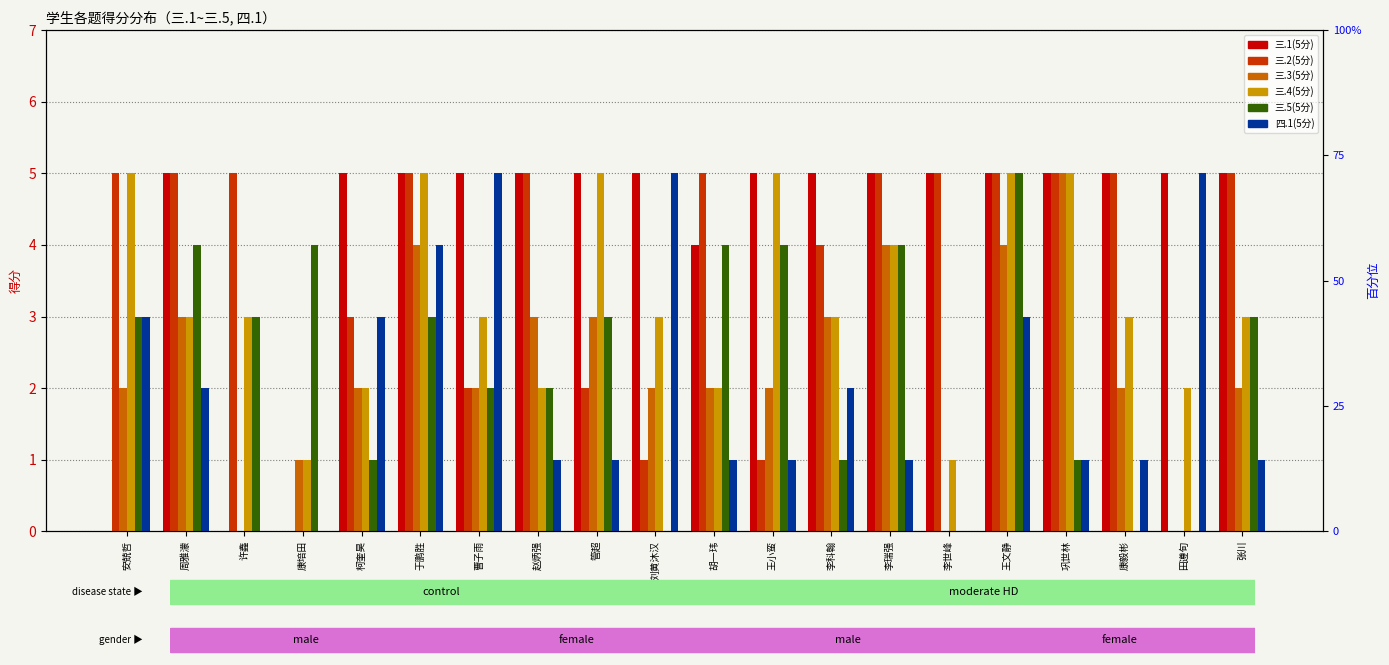

What is the sum of the 三.2(5分) values at 柯奎昊 and 田遵旬?

3